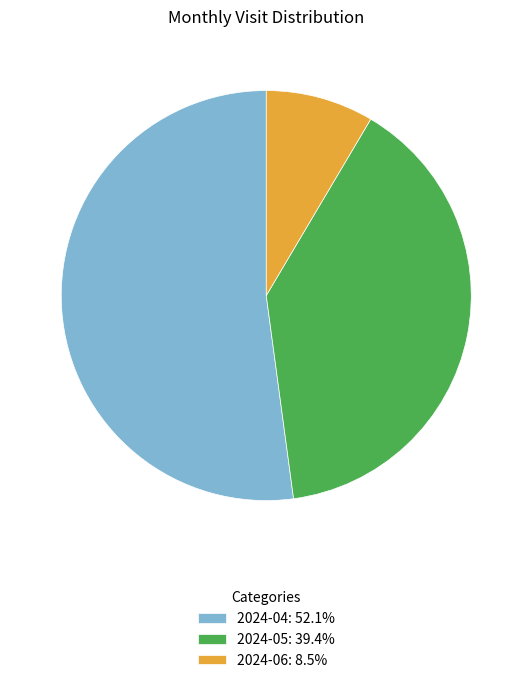

Do 2024-04: 52.1% and 2024-05: 39.4% together represent more than half of the pie?

Yes